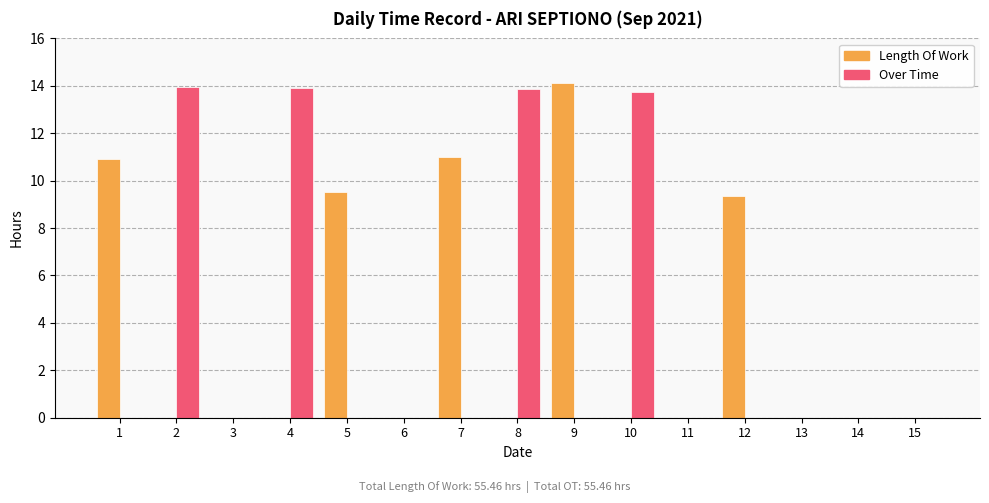

Is it true that Over Time equals 8.1 at 14?

False